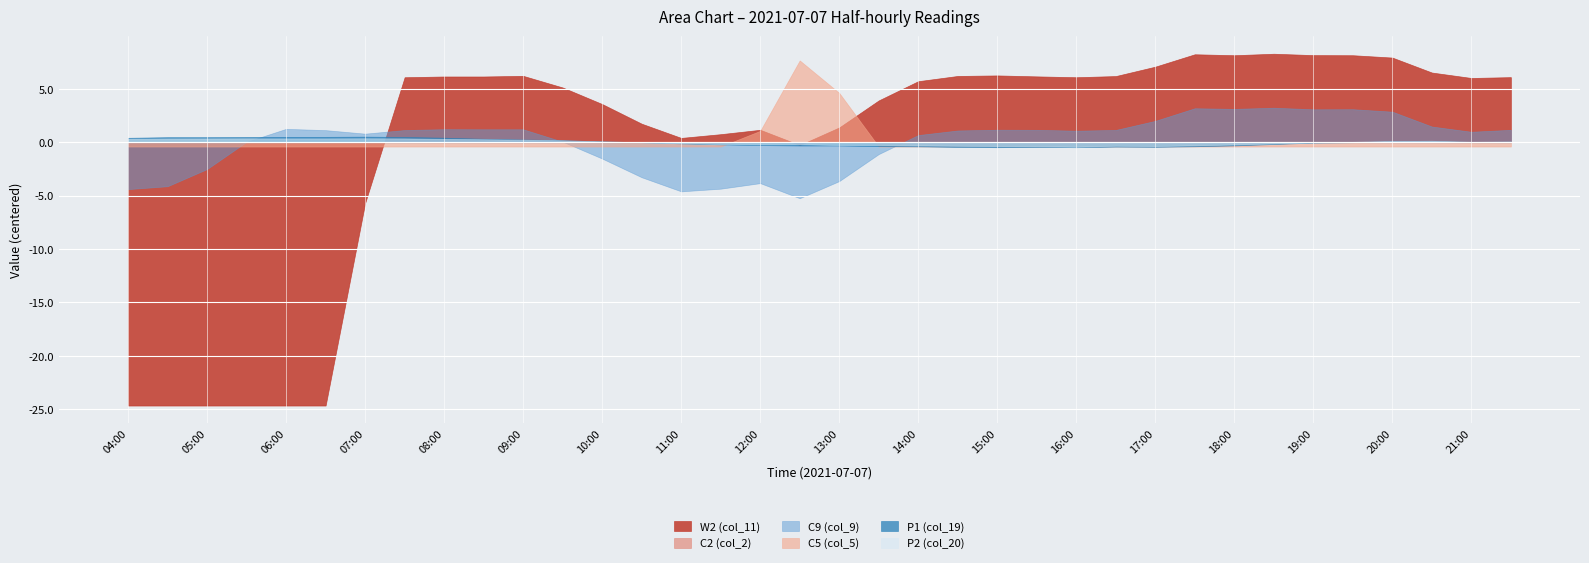

True or false: C5 (col_5) has a value of 0.0 at 18:30.

True